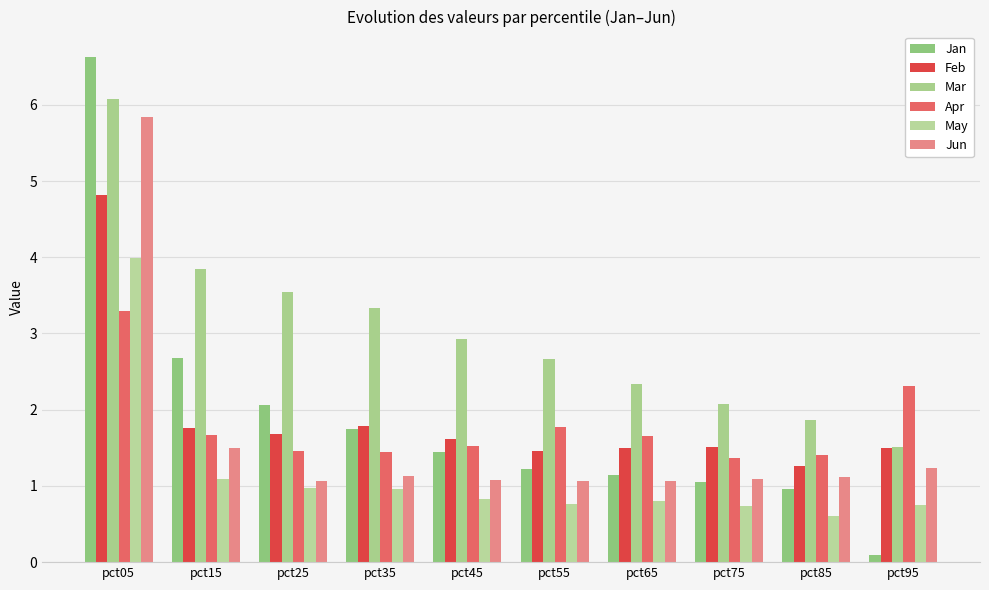

What is the value of the Mar bar at the 5th from the left?

2.9